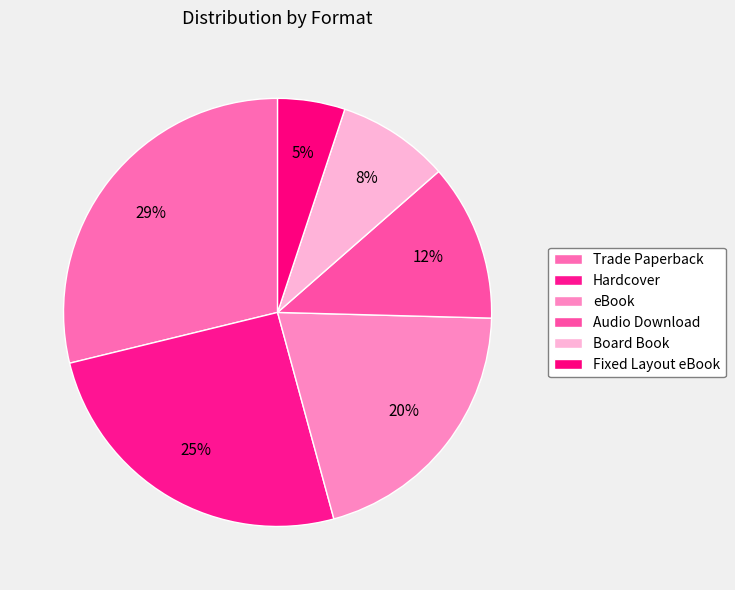

True or false: Trade Paperback accounts for 35% of the total.

False